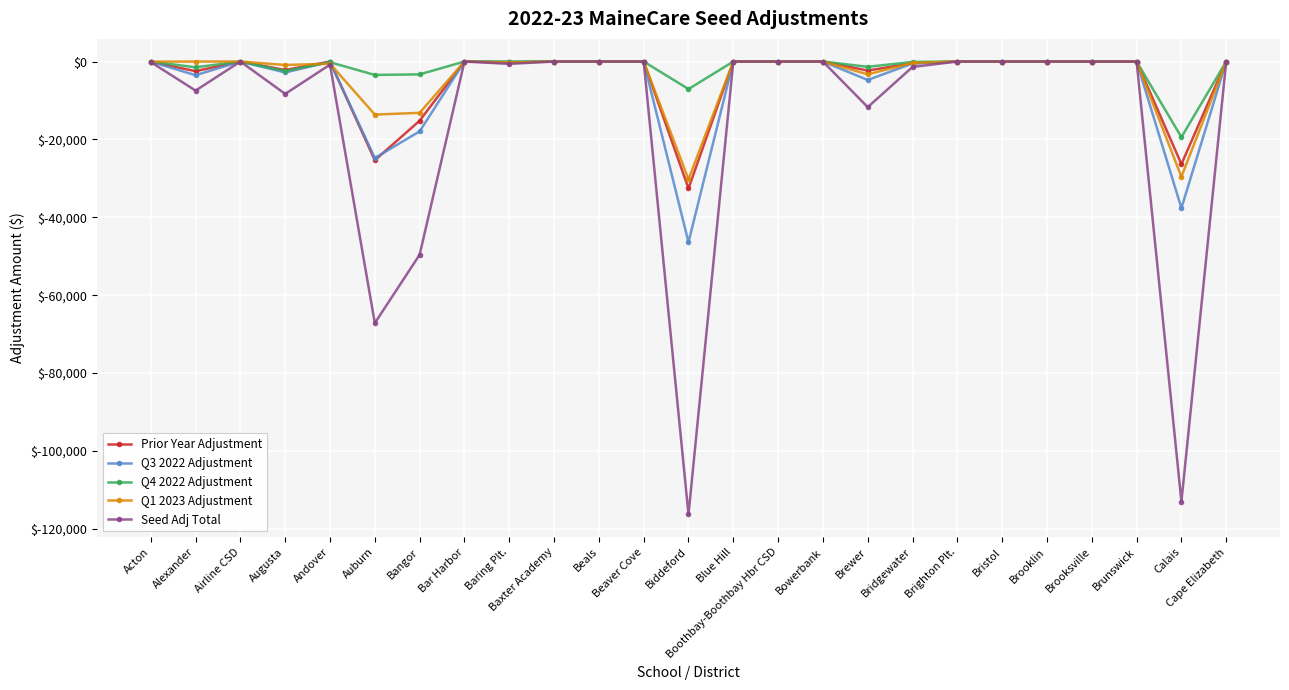

What is the total value across all series at Bangor?

-99196.9